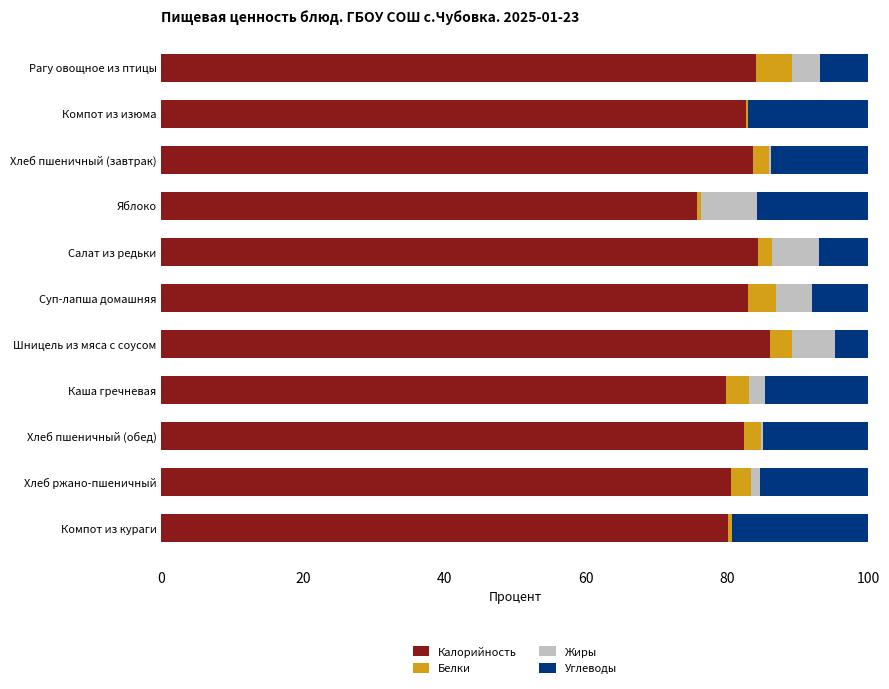

What is the highest value of the Калорийность series?

86.1